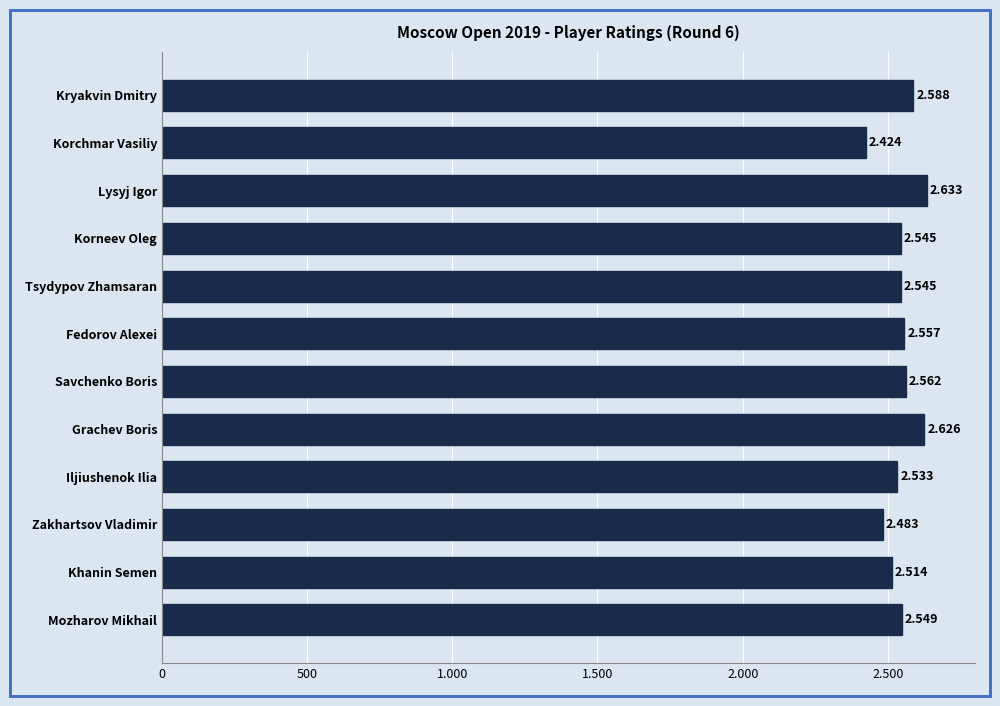

Are the bars horizontal?

Yes